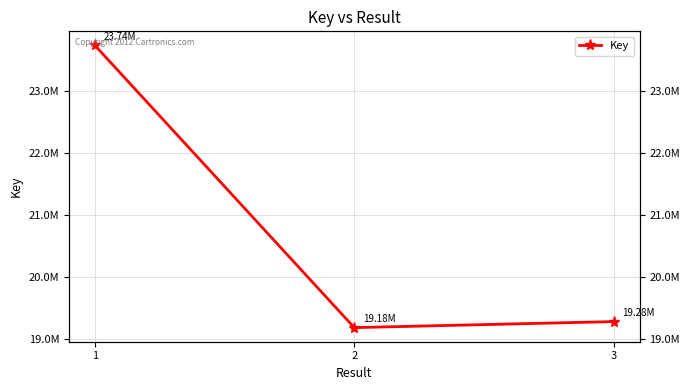

The chart shows a value of 32080667 at 1. True or false?

False